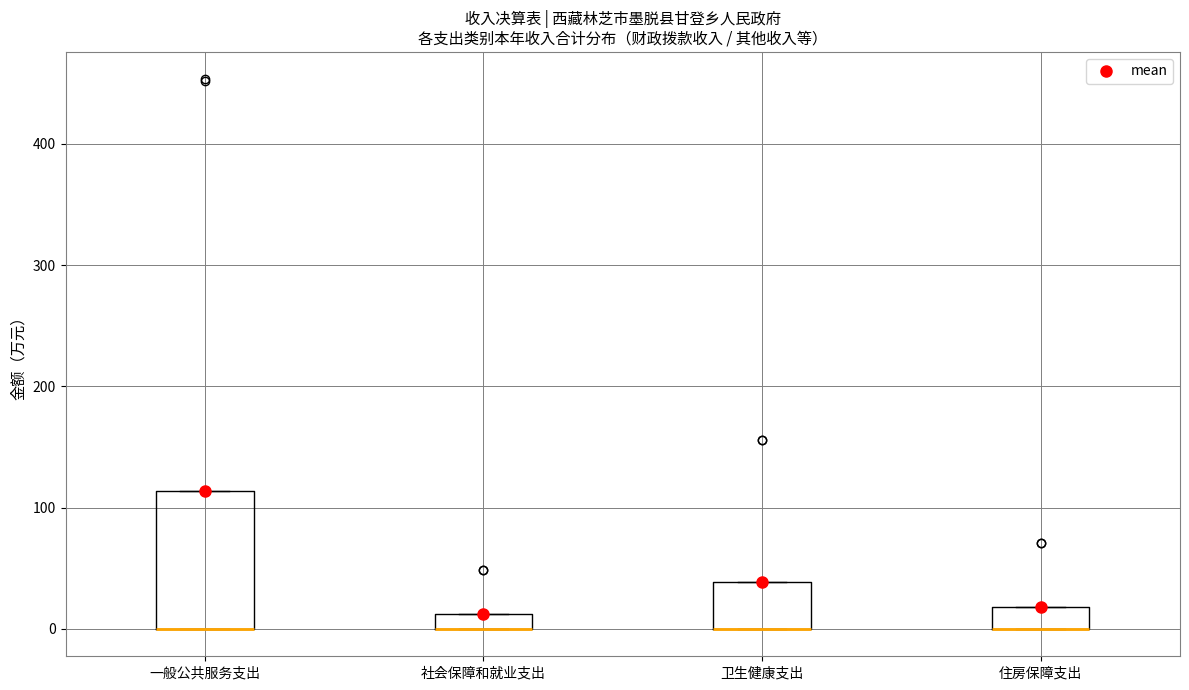

Where is the lower edge of the box for 住房保障支出 on the y-axis? The values are not printed on the chart, so give them approximately, as read against the axis.

0